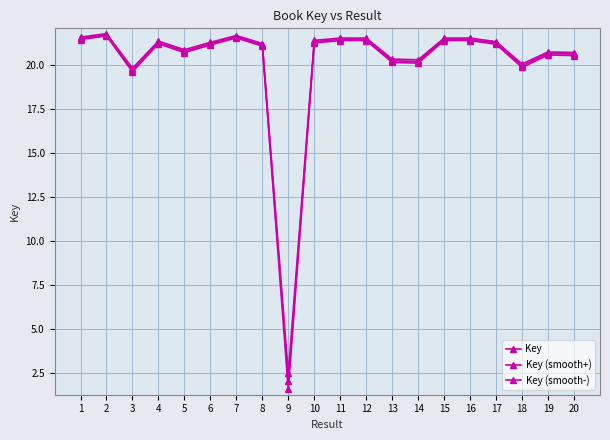

List the series in order of their overall mean, highest first.

Key (smooth+), Key, Key (smooth-)